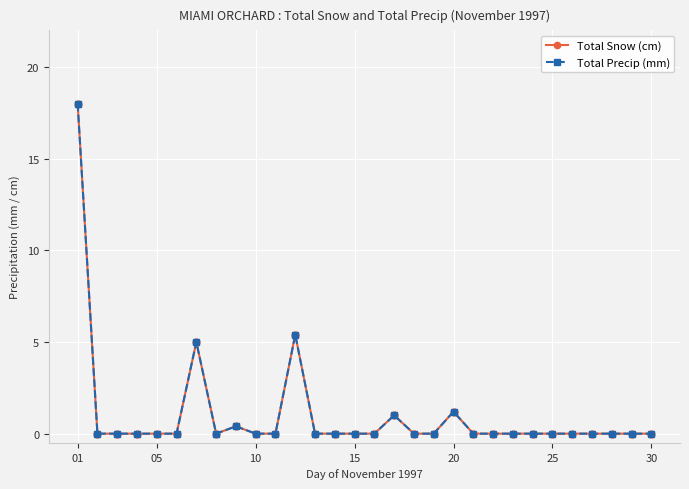

Is this an area chart (filled region under the line)?

No